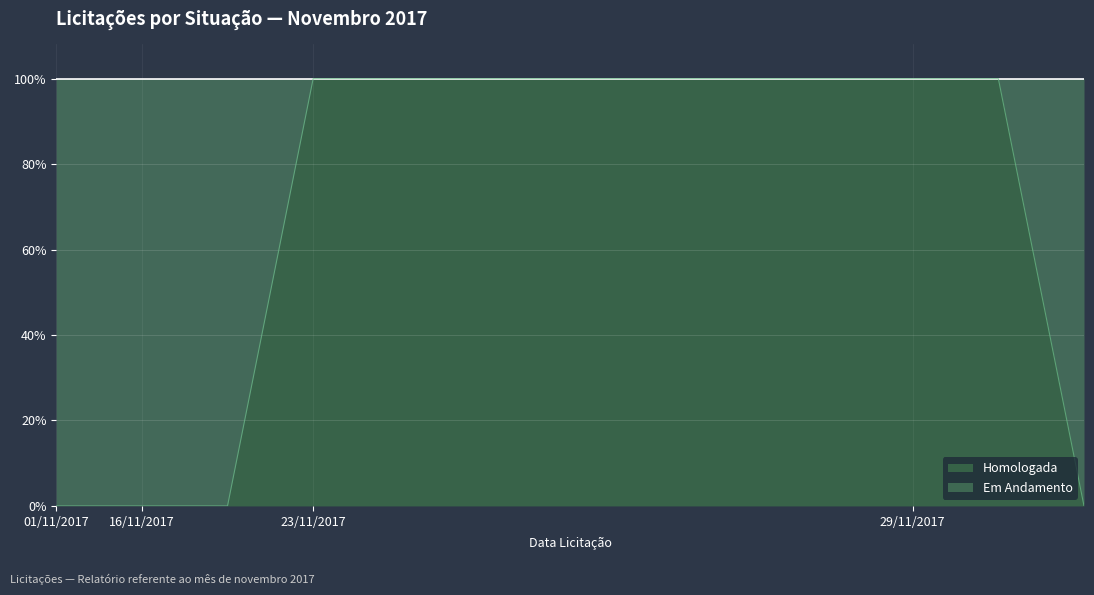

Reading left to right, transcribe all the data shown in this chart.

0	0	0	1	1	1	1	1	1	1	1	1	0